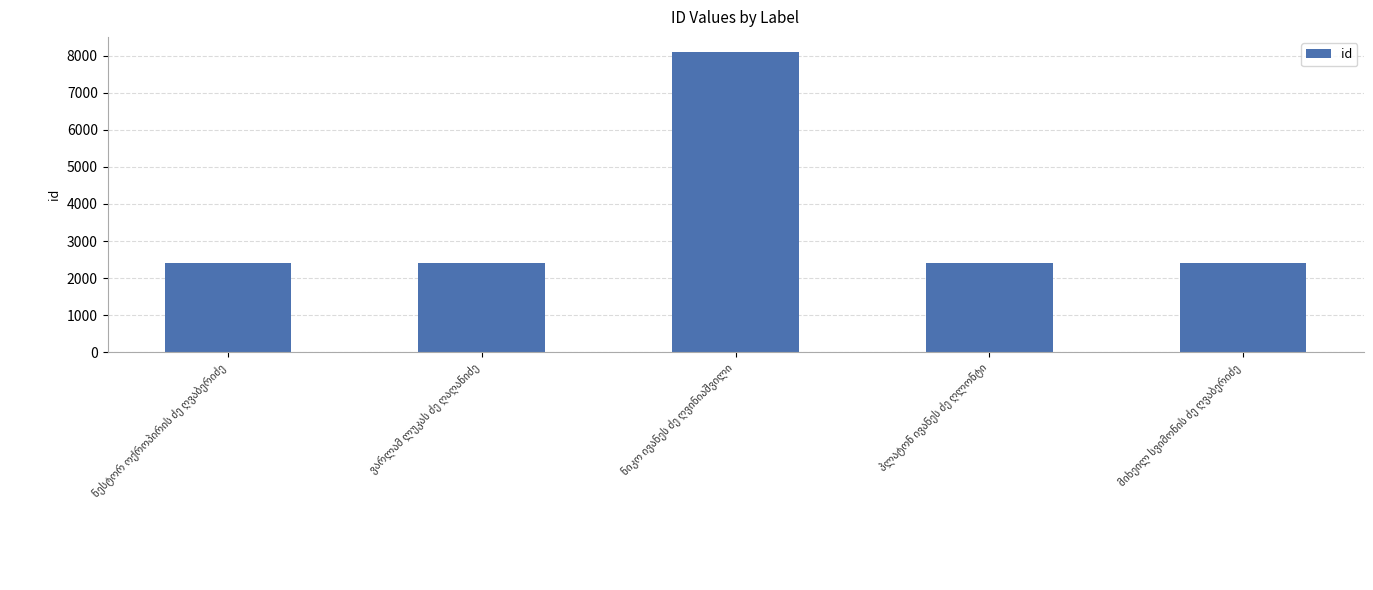

Are the bars grouped side by side (vs. stacked)?

No